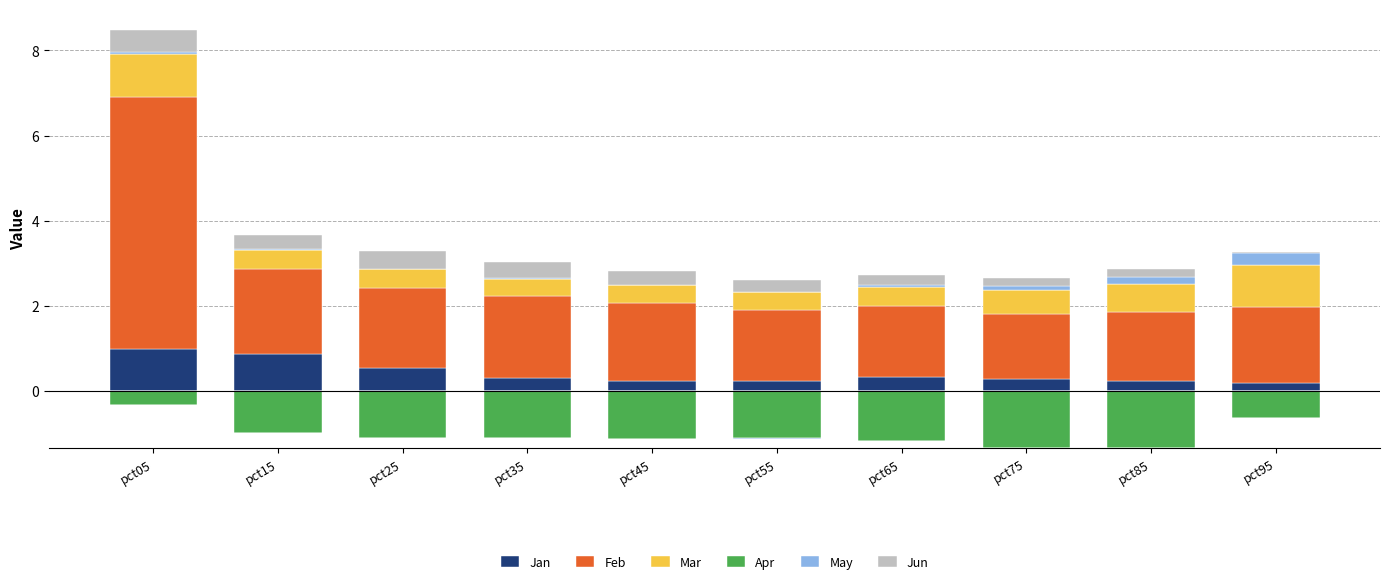

Which series has the largest range (max minus min)?

Feb